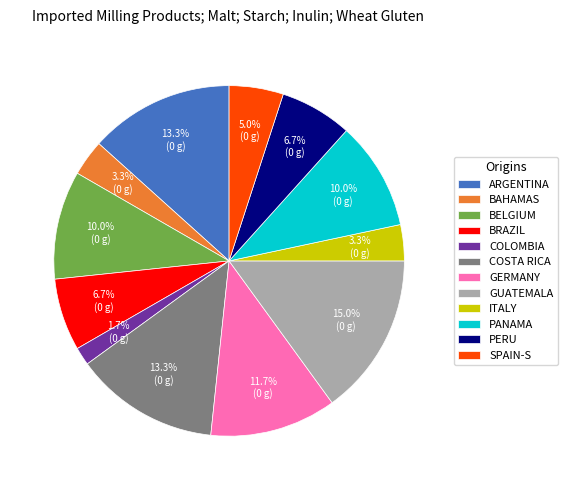

To the nearest percent, what is the difference between the largest and smallest slice percentages?

13%